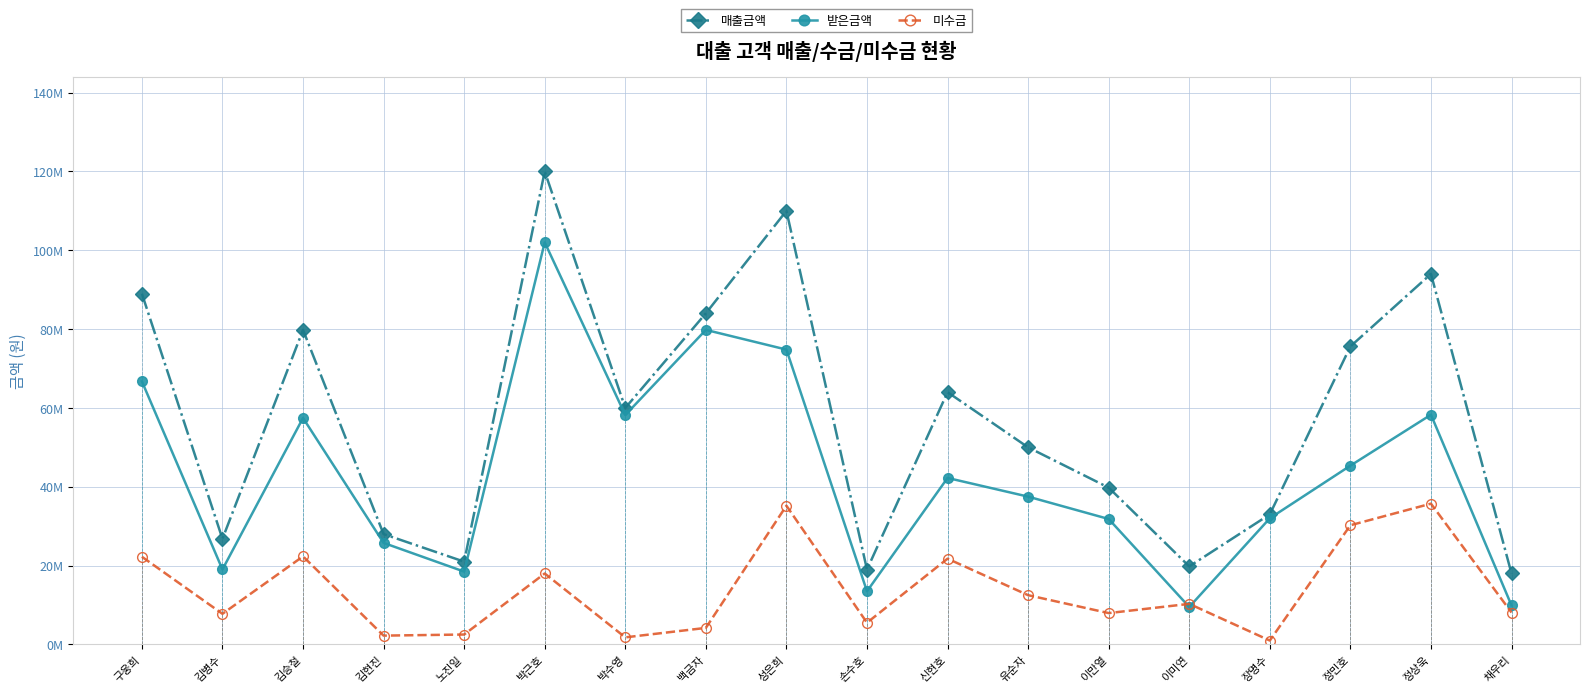

Which series has the largest range (max minus min)?

매출금액